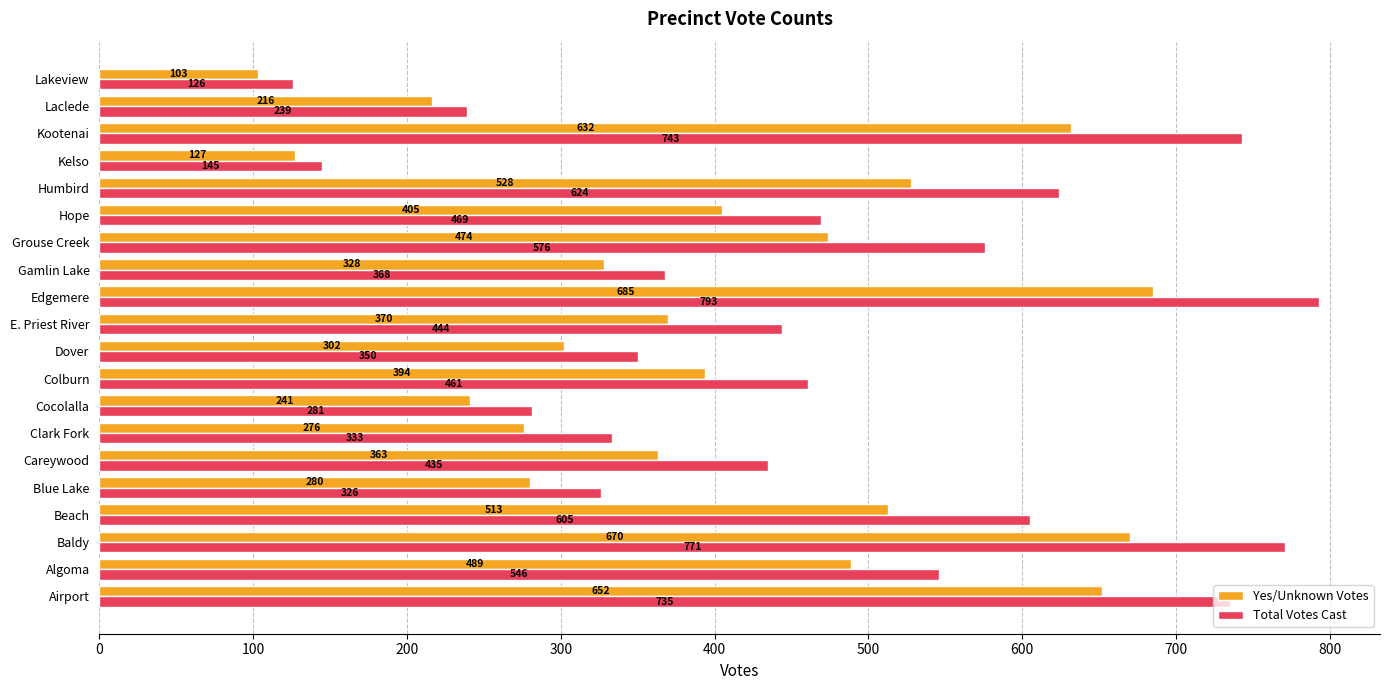

Rank the categories by Total Votes Cast value from highest to lowest.

Edgemere, Baldy, Kootenai, Airport, Humbird, Beach, Grouse Creek, Algoma, Hope, Colburn, E. Priest River, Careywood, Gamlin Lake, Dover, Clark Fork, Blue Lake, Cocolalla, Laclede, Kelso, Lakeview